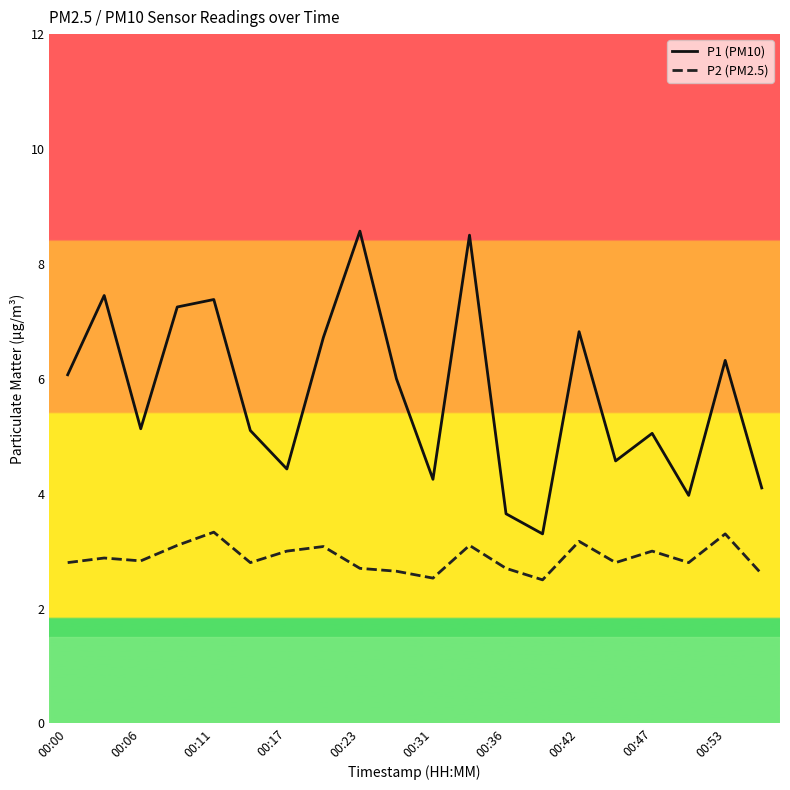

What are all the series names shown in the legend?

P1 (PM10), P2 (PM2.5)